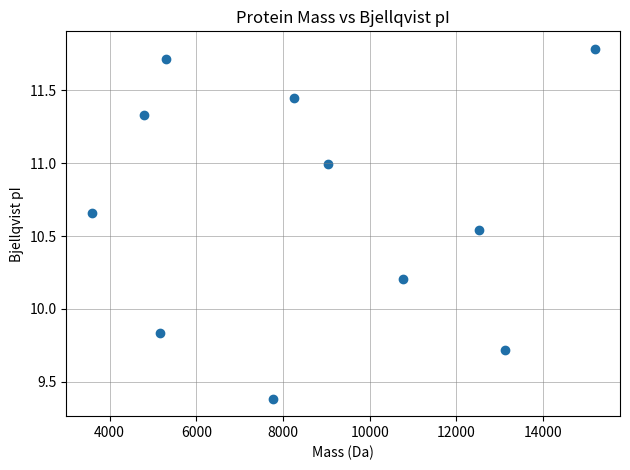

What is the average X value?

8682.0